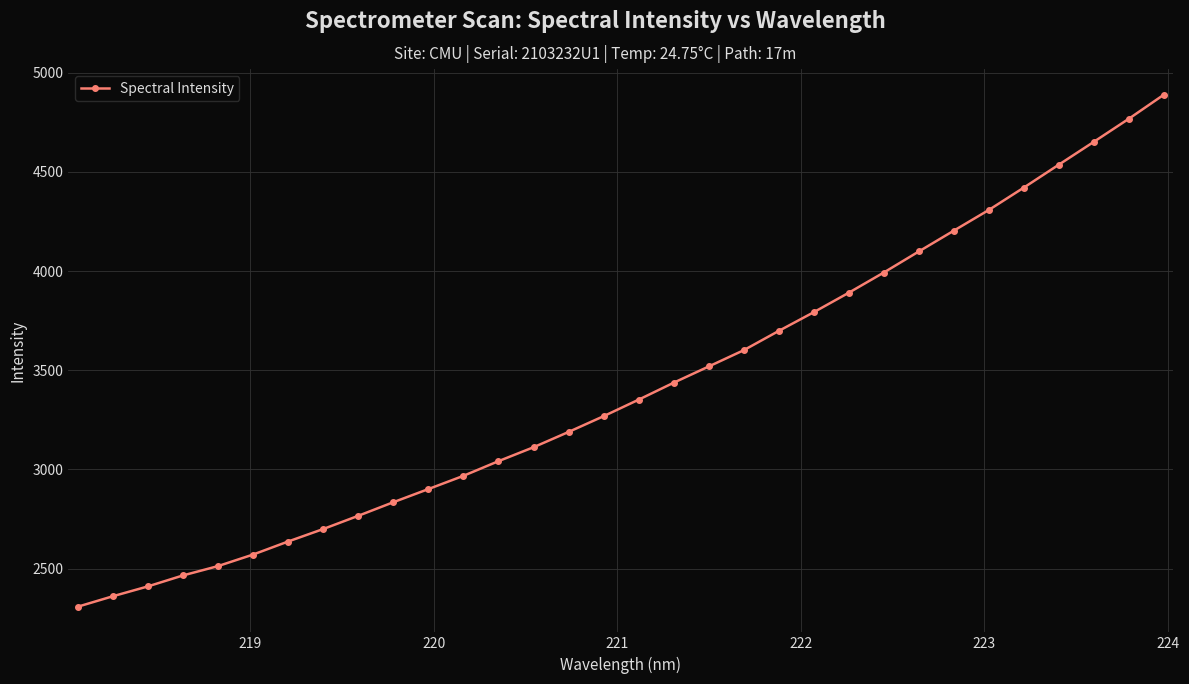

What is the average value?

3412.7